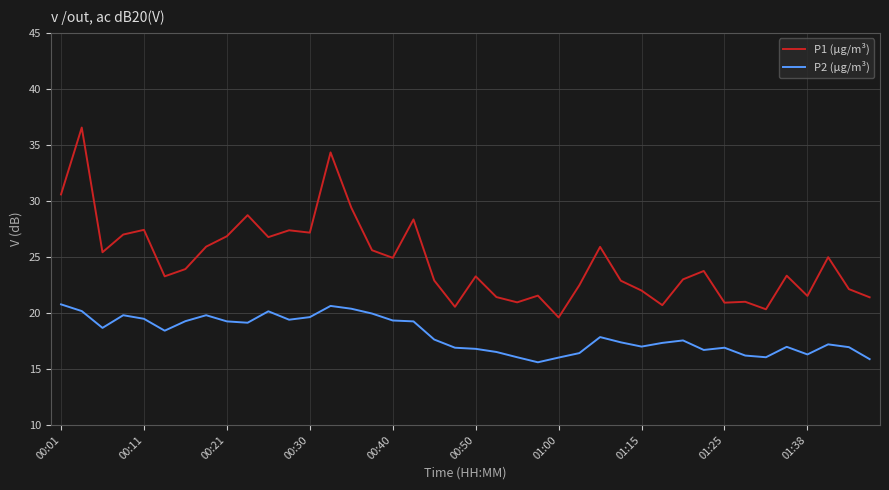

Is this an area chart (filled region under the line)?

No